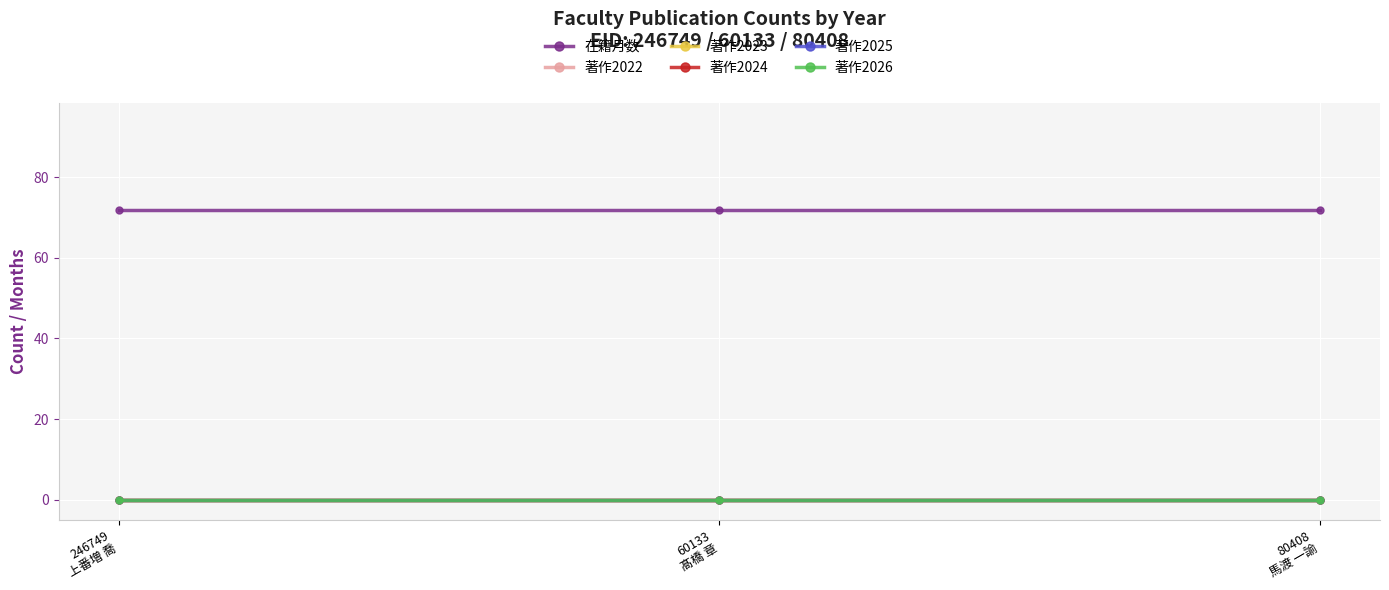

Is this an area chart (filled region under the line)?

No